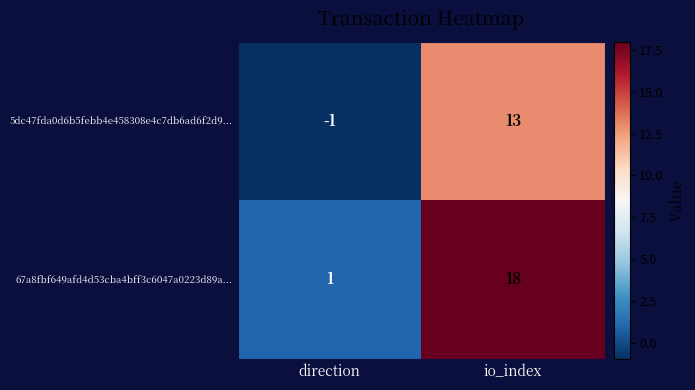

At which label is 67a8fbf649afd4d53cba4bff3c6047a0223d89a... closest to 9?

direction